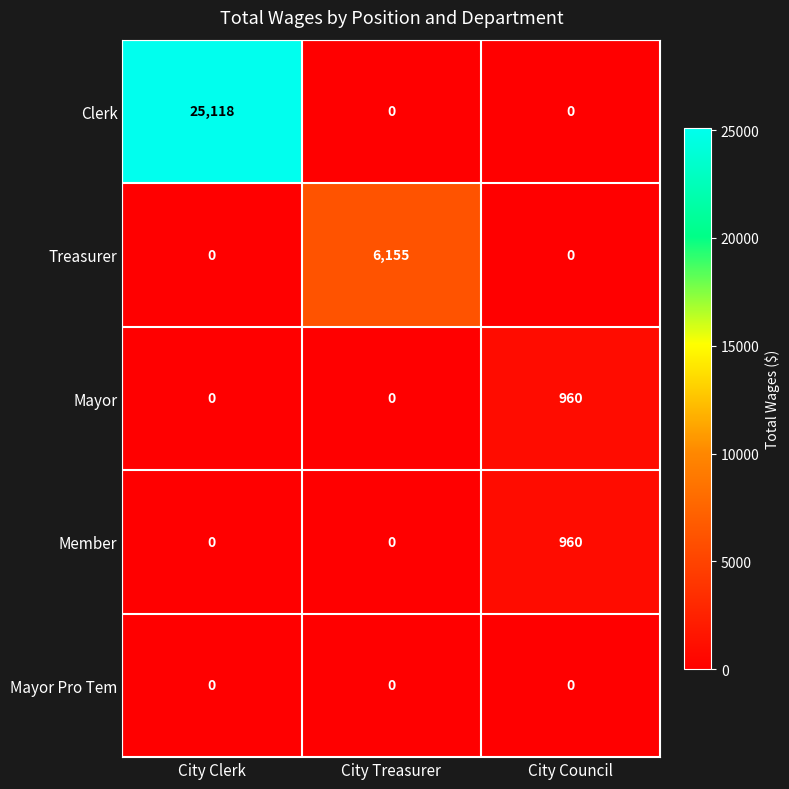

Is it true that Clerk equals 13483 at City Council?

False